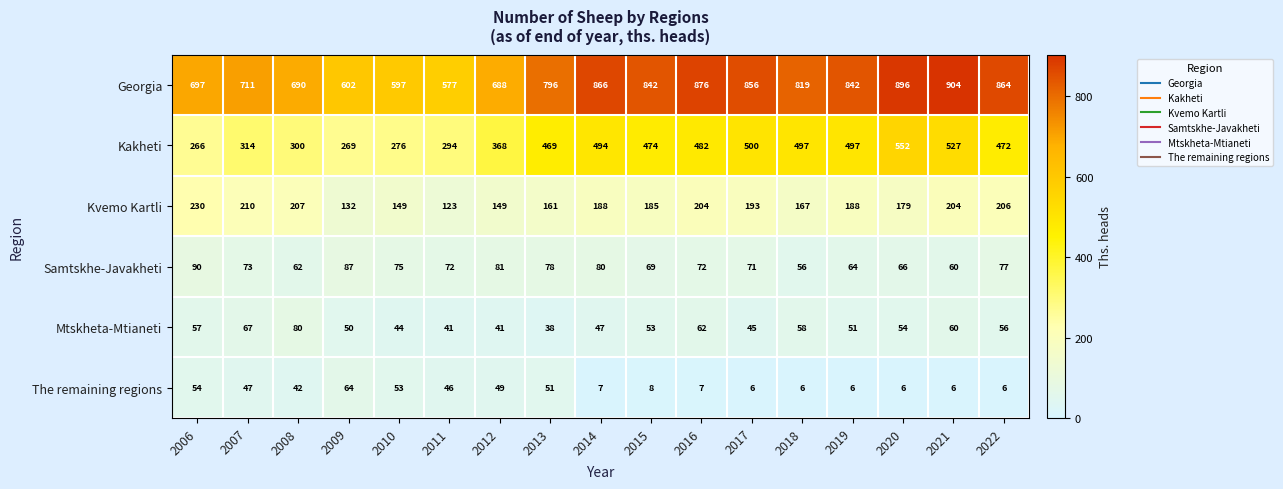

What is the minimum value shown in the chart?

6